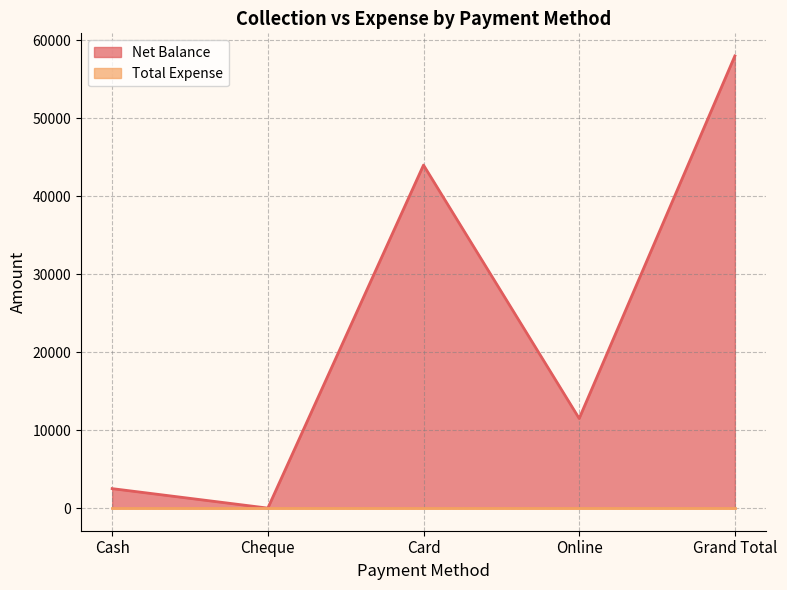

What is the label of the 4th point from the right?

Cheque